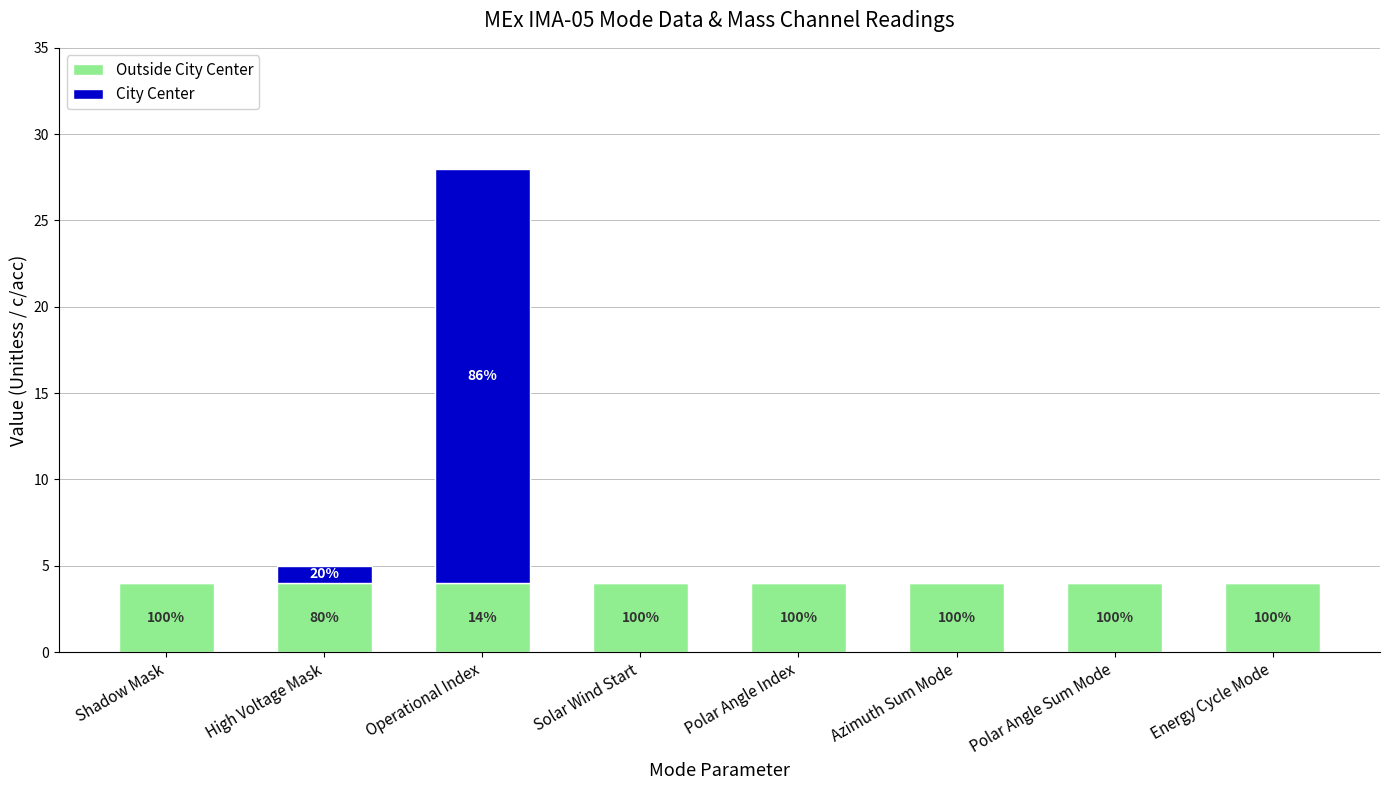

At how many categories does at least one series exceed 20?

1